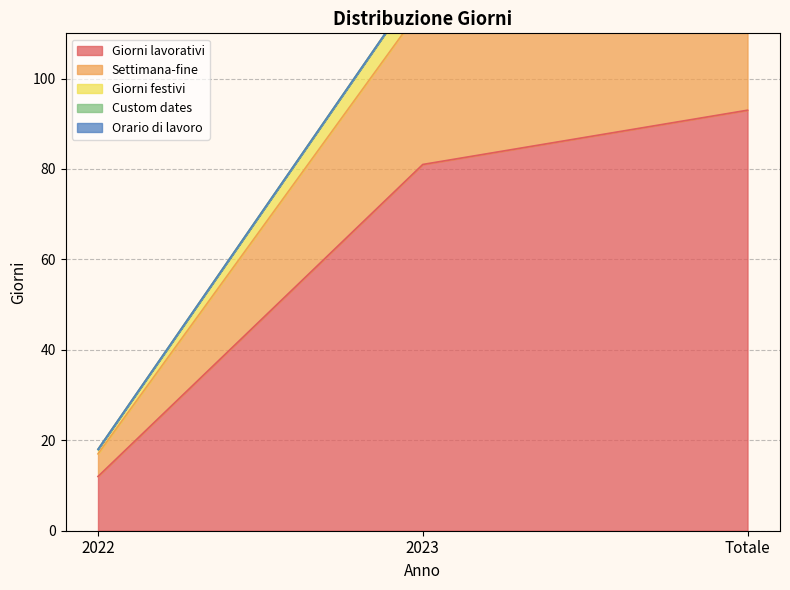

What is the label of the 1st point from the left?

2022